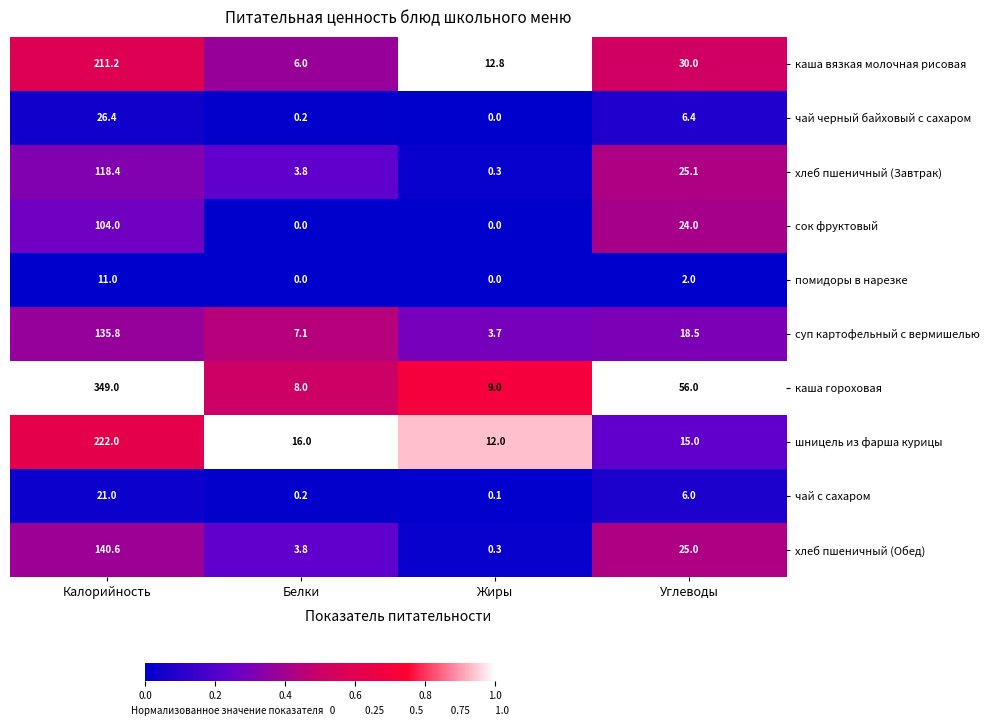

The суп картофельный с вермишелью series shows 3.7 at Жиры. True or false?

True